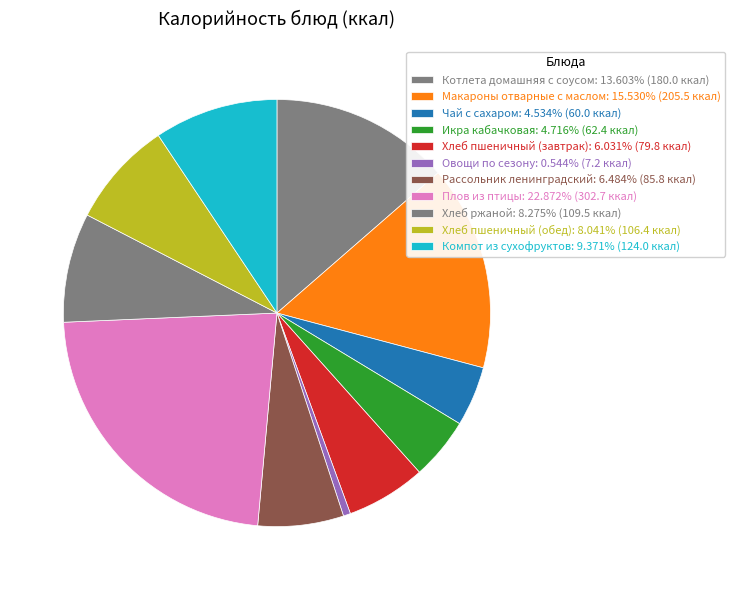

What is the largest slice in the pie chart?

Плов из птицы